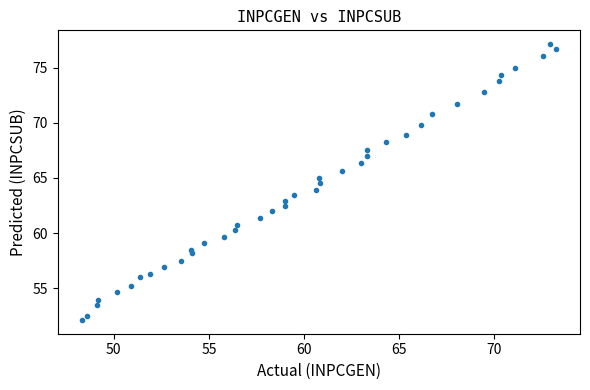

What is the range of X values (max minus min)?

24.9